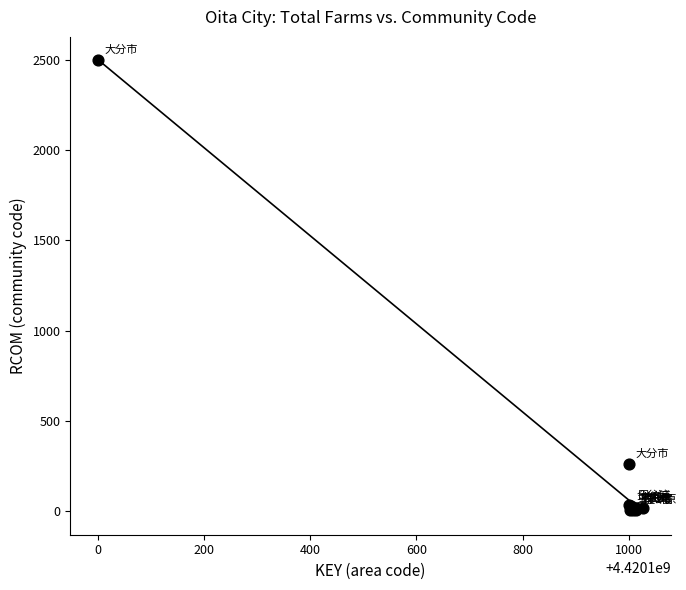

What Y value in the scatter plot is closest to 1253?

260